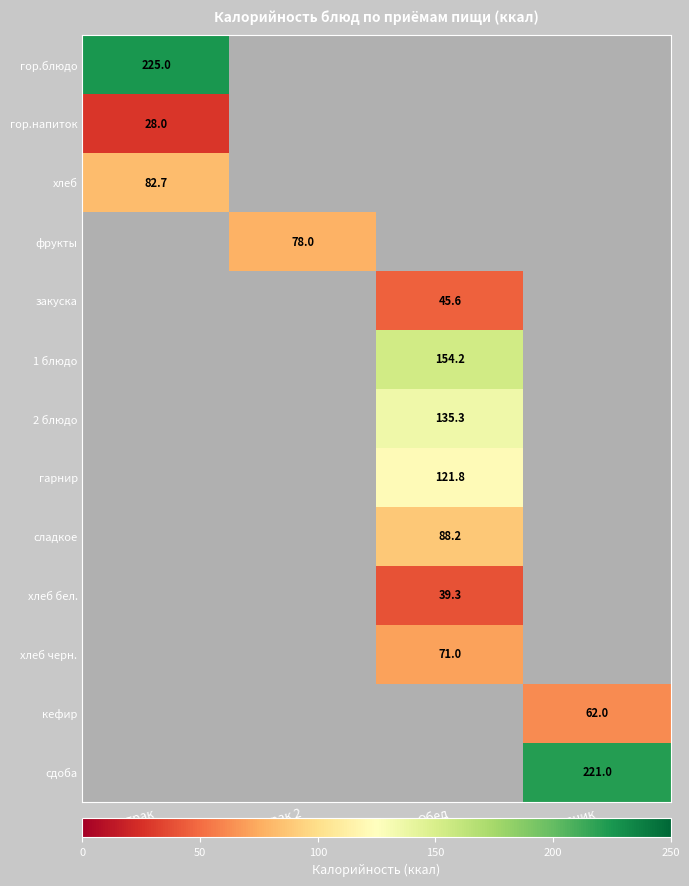

The гарнир series shows 180.1 at Обед. True or false?

False